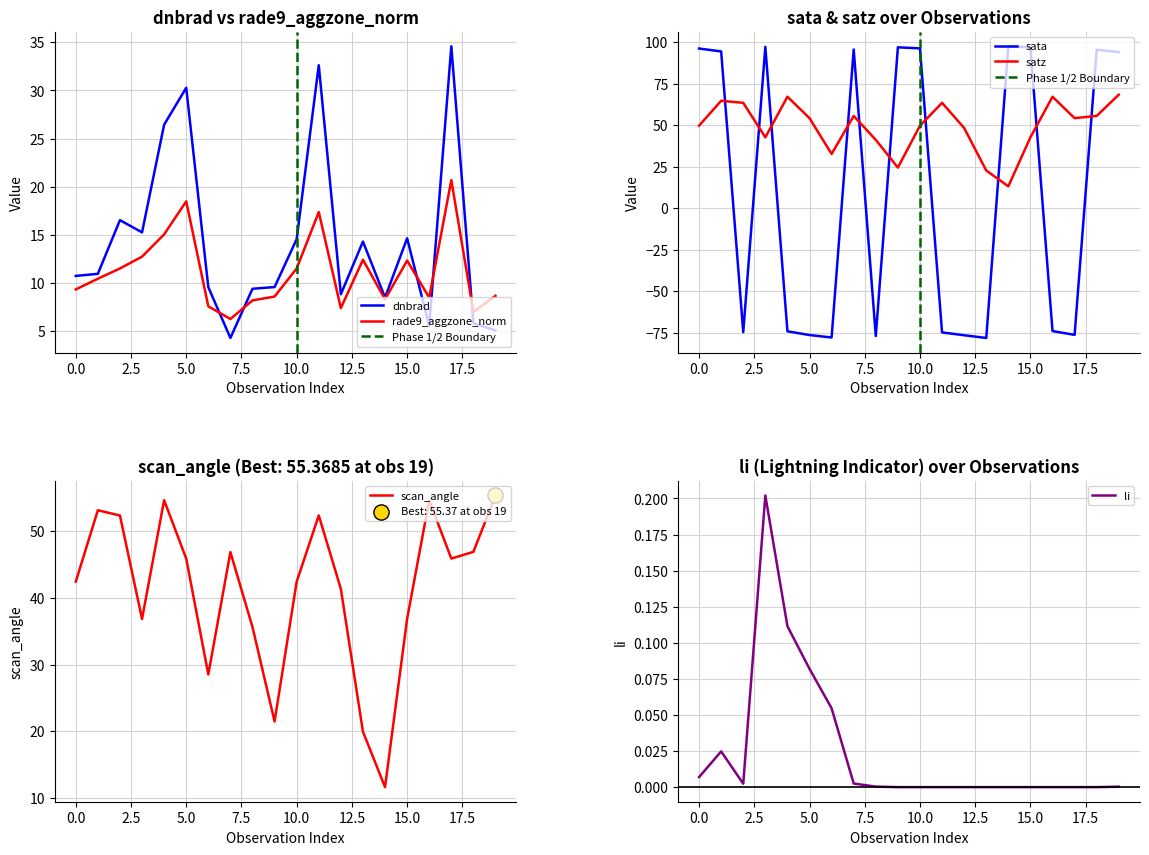

At how many categories does at least one series exceed -17?

20